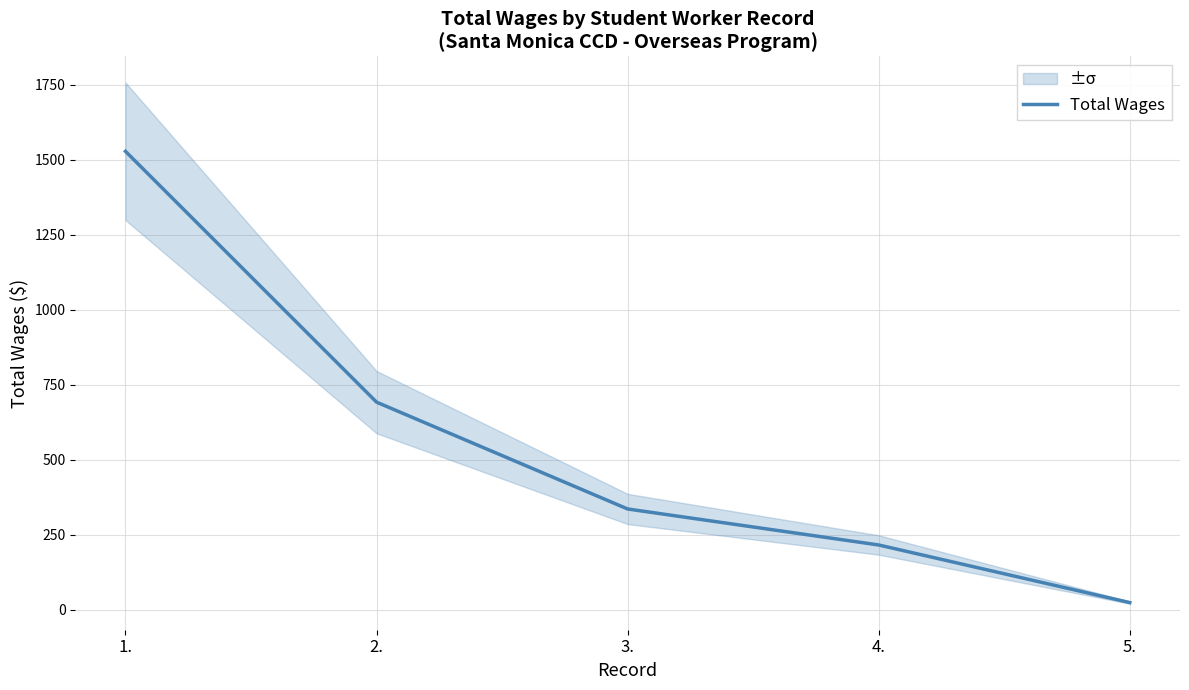

True or false: the data shows 212 at 3..

False